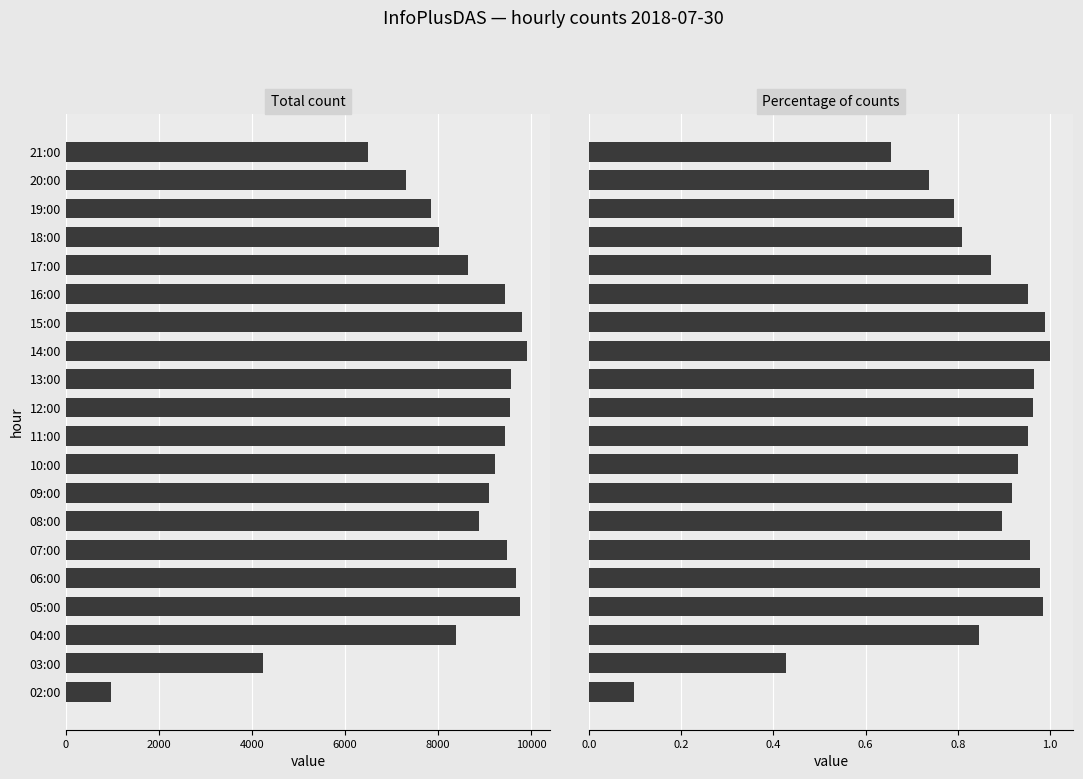

What is the sum of all Percentage of col_3 values?

16.7